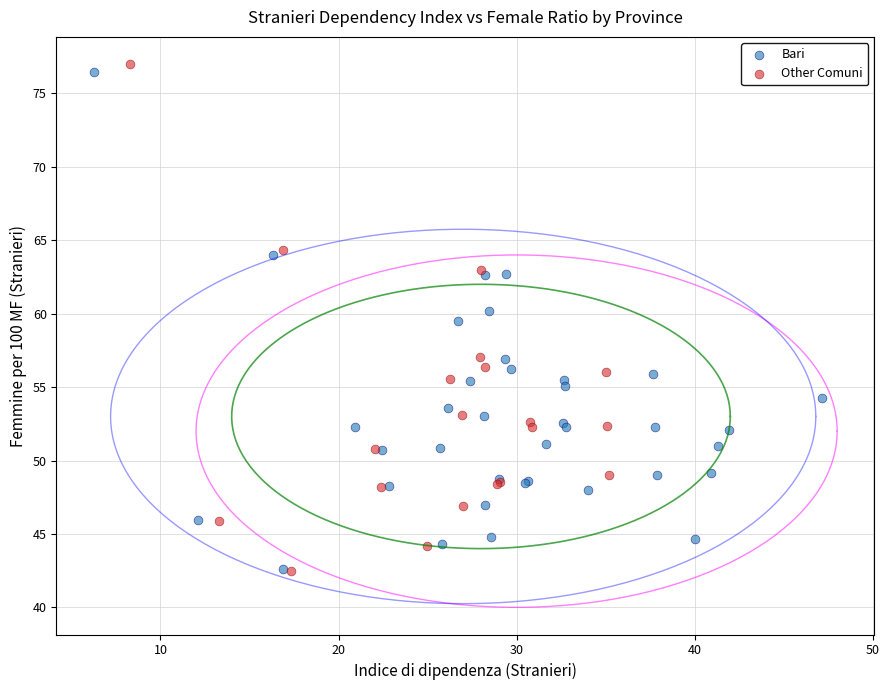

Which series has the widest spread of Y values?

Other Comuni